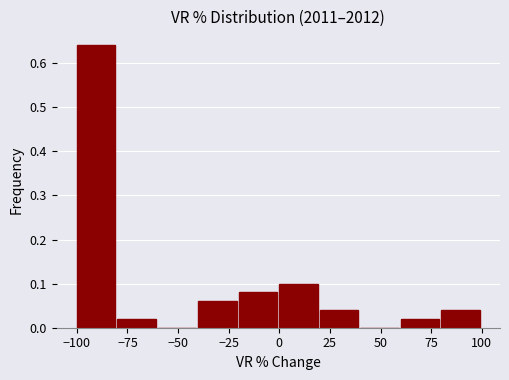

Reading left to right, transcribe this chart: for each bar, give the range it covers on the x-axis and its height. The values are not printed on the chart, so give them approximately, as read against the axis.

-100 to -80: 0.64
-80 to -60: 0.02
-60 to -40: 0
-40 to -20: 0.06
-20 to 0: 0.08
0 to 20: 0.10
20 to 40: 0.04
40 to 60: 0
60 to 80: 0.02
80 to 100: 0.04